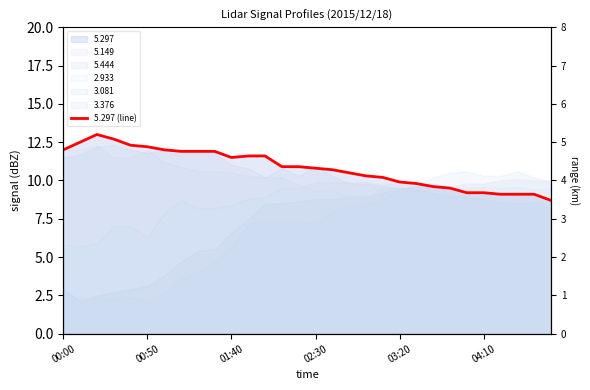

Approximately how many times larger is the value at 16 compared to 28?

1.2